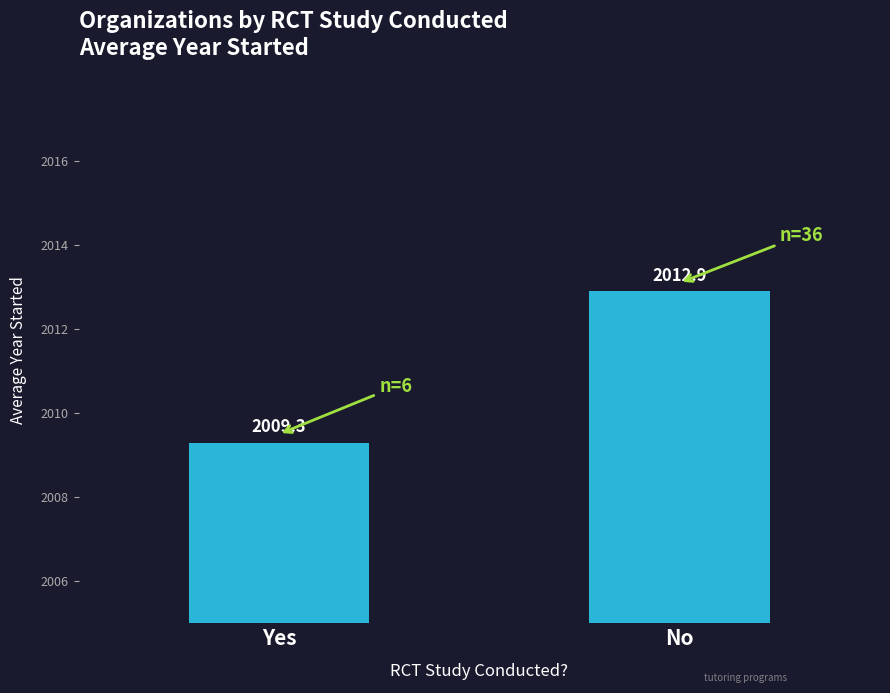

Does the chart contain any negative values?

No